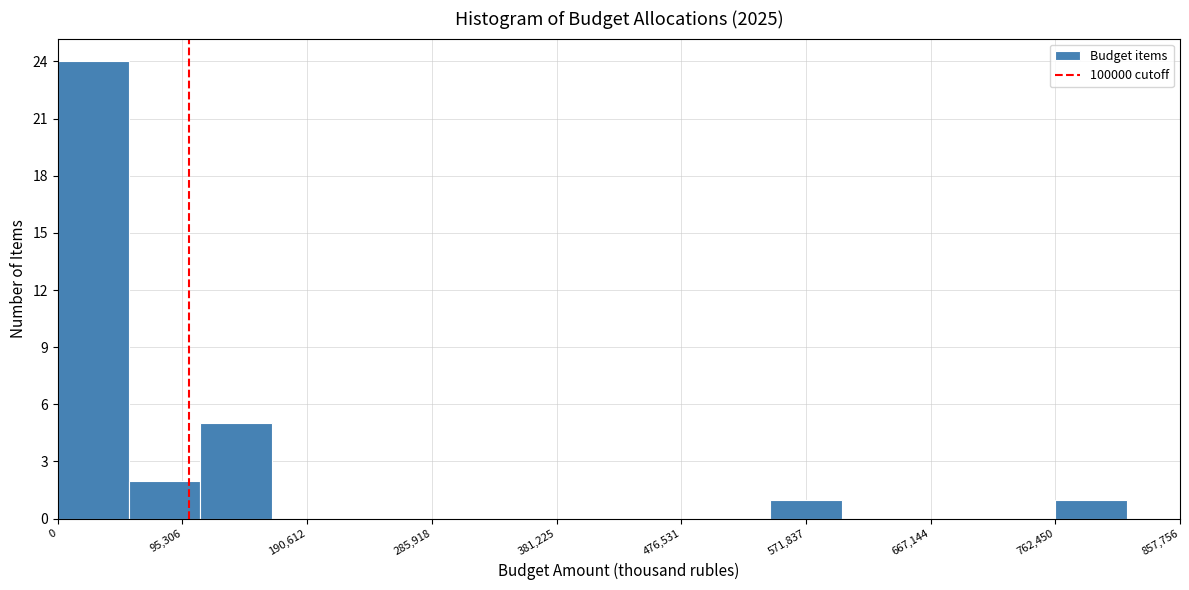

Reading left to right, transcribe this chart: for each bar, give the range it covers on the x-axis and its height. Neither the bar edges nor the heights are printed on the chart, so give them approximately, as read against the axes.

0 to 50000: 24
50000 to 110000: 2
110000 to 160000: 5
160000 to 220000: 0
220000 to 270000: 0
270000 to 330000: 0
330000 to 380000: 0
380000 to 440000: 0
440000 to 490000: 0
490000 to 540000: 0
540000 to 600000: 1
600000 to 650000: 0
650000 to 710000: 0
710000 to 760000: 0
760000 to 820000: 1